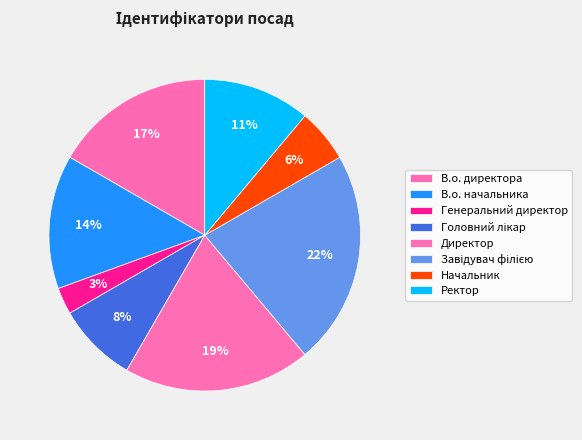

How many segments does this pie chart have?

8